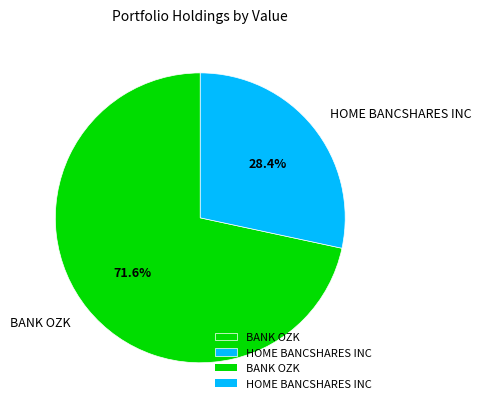

Count the number of slices in the pie.

2